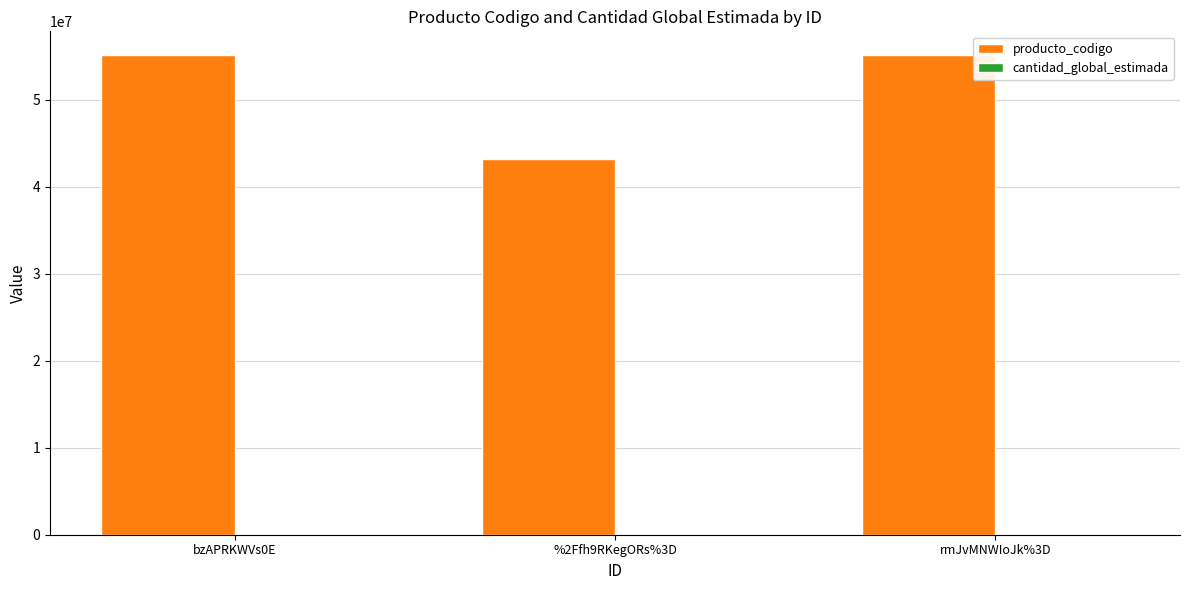

Is it true that producto_codigo equals 55121706 at bzAPRKWVs0E?

True